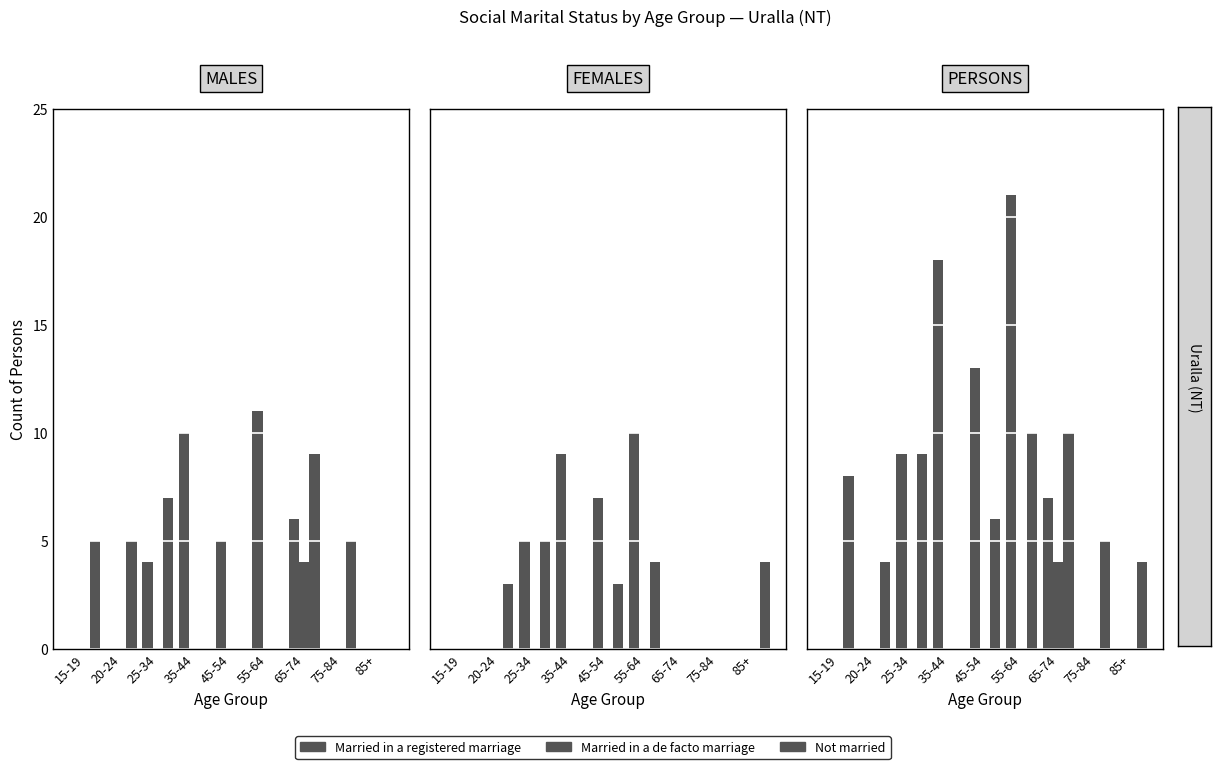

List the labels in order of Married in a registered marriage value, smallest first.

15-19, 20-24, 75-84, 85+, 65-74, 25-34, 45-54, 35-44, 55-64